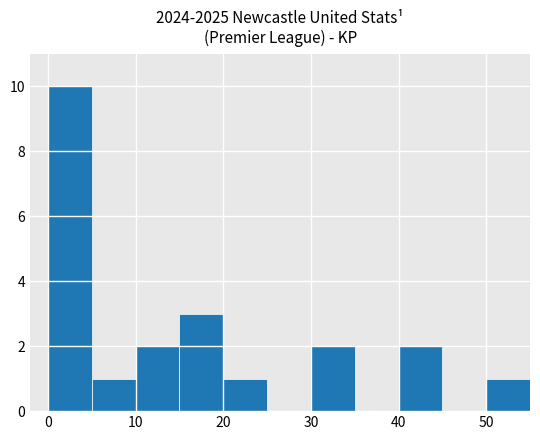

How many series are shown in this chart?

1